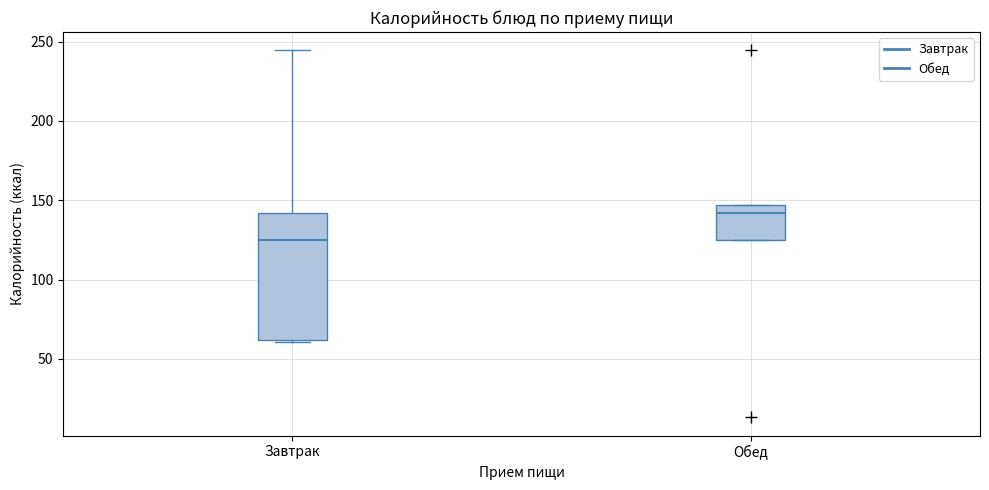

Reading left to right, read every box against the y-axis: the position of its median line, the range the box covers, and the ends of its whiskers. The values are not printed on the chart, so give them approximately, as read against the axis.

Завтрак: median 125, box 60 to 140, whiskers 60 to 245
Обед: median 140, box 125 to 145, whiskers 125 to 145